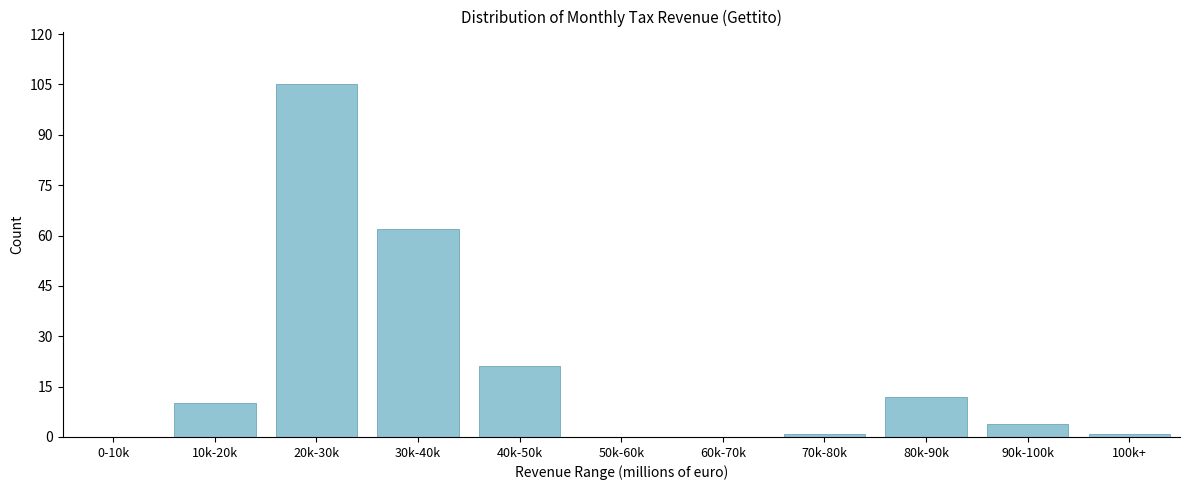

Reading left to right, list all the values displayed in this chart.

0-10k=0	10k-20k=10	20k-30k=105	30k-40k=62	40k-50k=21	50k-60k=0	60k-70k=0	70k-80k=1	80k-90k=12	90k-100k=4	100k+=1